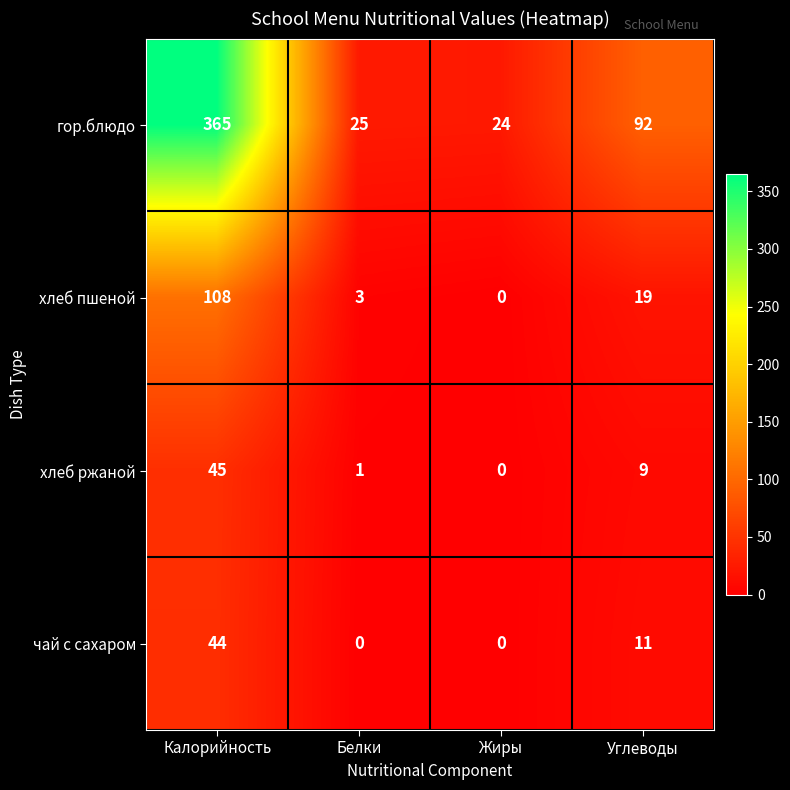

What is the total value across all series at Углеводы?

131